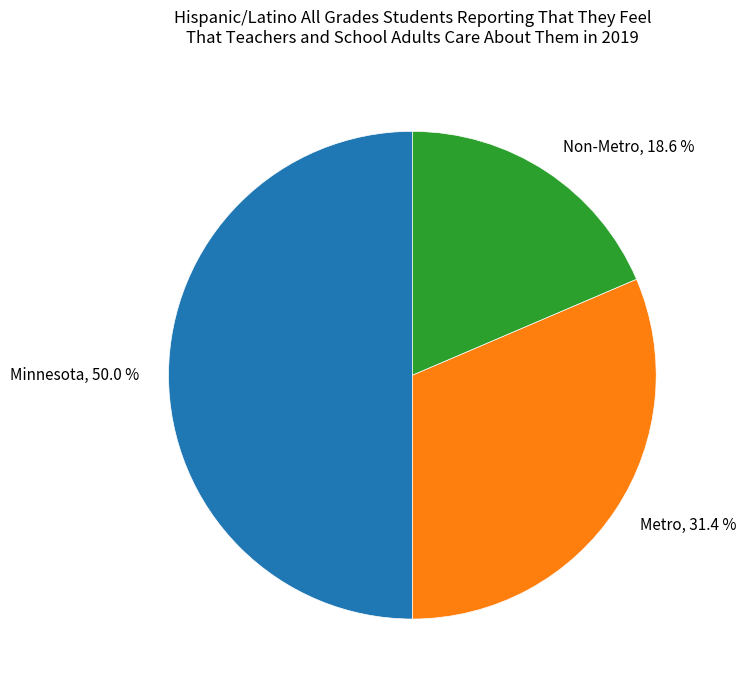

To the nearest percent, what portion does Non-Metro represent?

19%